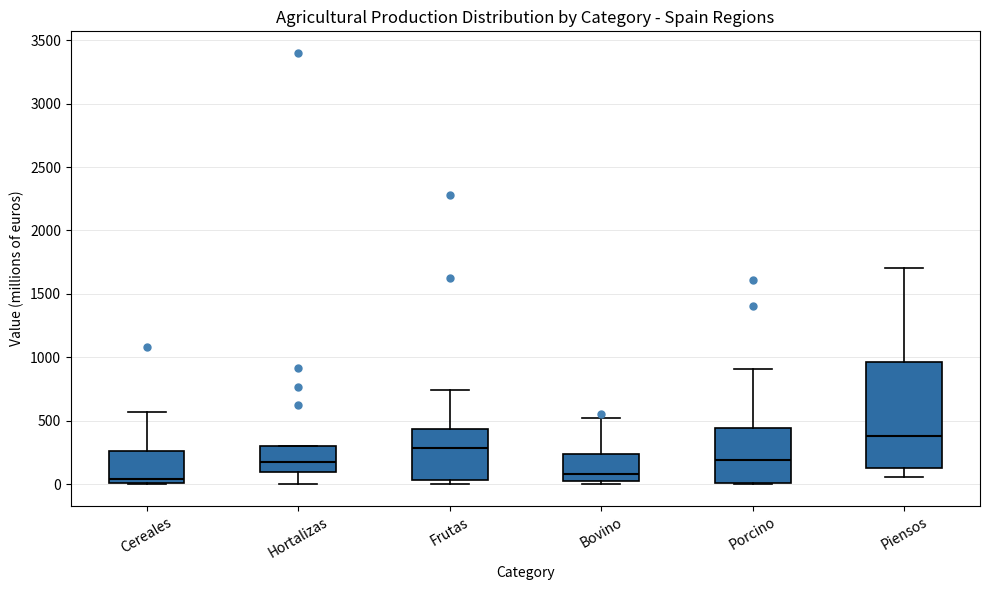

Reading left to right, transcribe this box plot: for each box, give where its median line is, the range the box spans, and where its two whiskers end, as read against the y-axis. The values are not printed on the chart, so give them approximately, as read against the axis.

Cereales: median 50, box 0 to 250, whiskers 0 to 550
Hortalizas: median 150, box 100 to 300, whiskers 0 to 300
Frutas: median 300, box 50 to 450, whiskers 0 to 750
Bovino: median 100, box 50 to 250, whiskers 0 to 500
Porcino: median 200, box 0 to 450, whiskers 0 to 900
Piensos: median 400, box 150 to 950, whiskers 50 to 1700